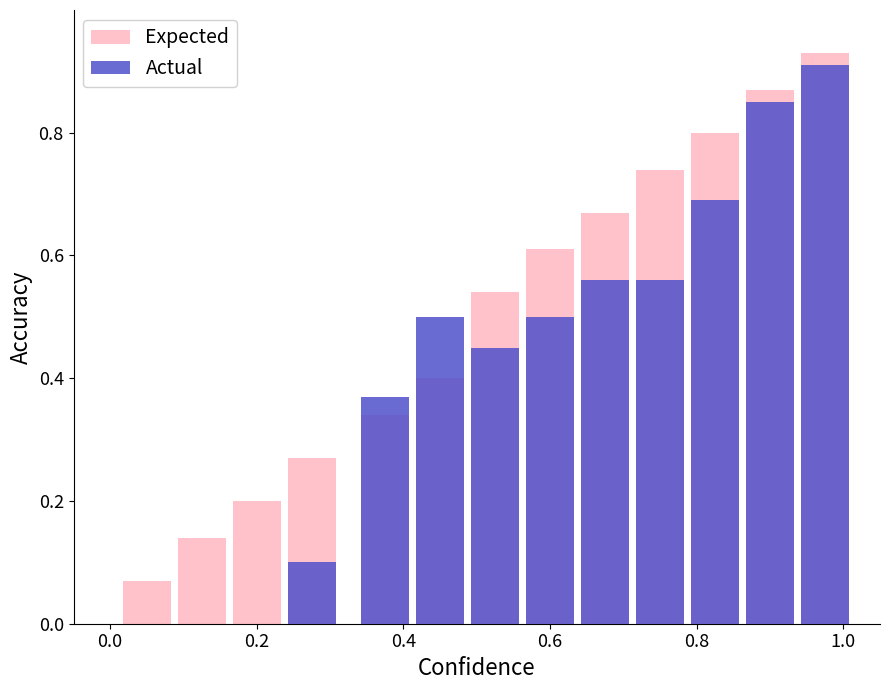

What is the average value of the Expected series?

0.5